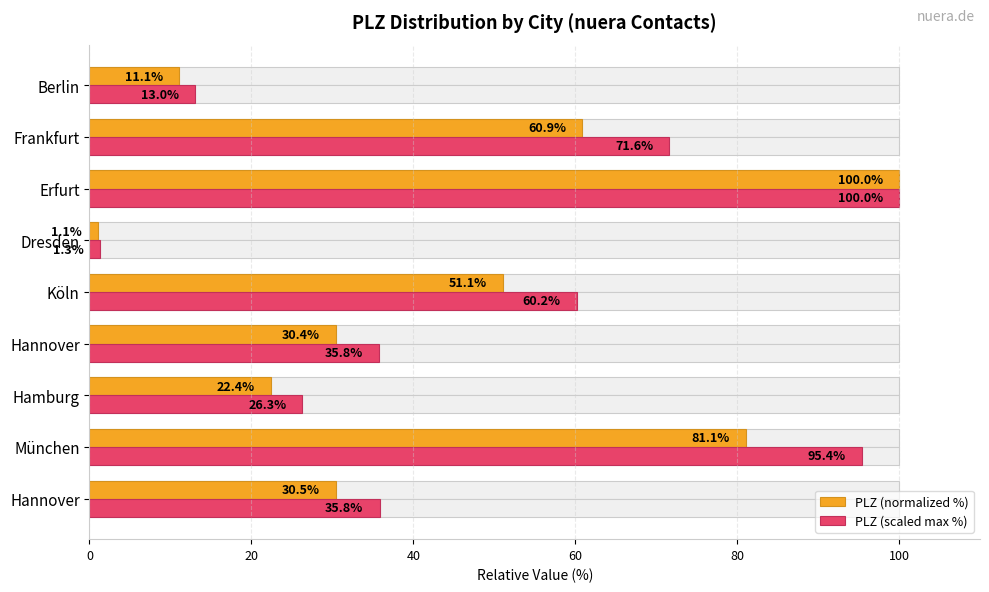

Reading left to right, extract all data points from this chart.

PLZ (normalized %): 30.5	81.1	22.4	30.4	51.1	1.1	100.0	60.9	11.1
PLZ (scaled max %): 35.8	95.4	26.3	35.8	60.2	1.3	100.0	71.6	13.0